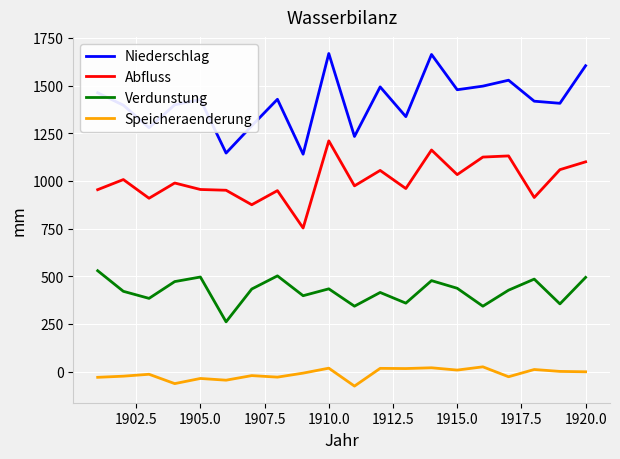

Which series has the widest spread of values?

Niederschlag